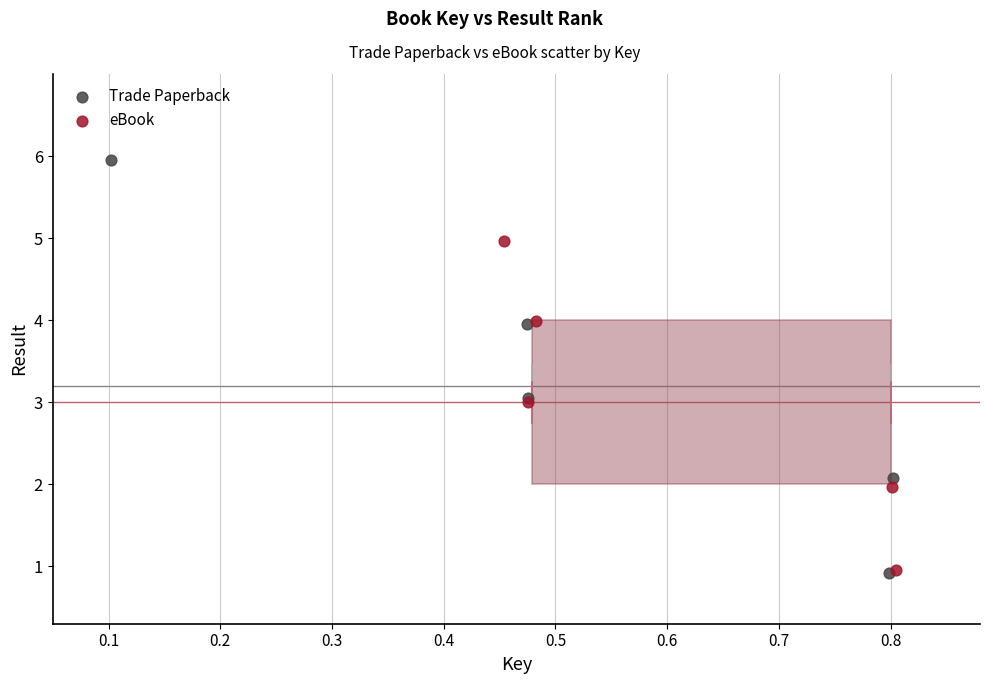

Which series contains the highest Y value?

Trade Paperback